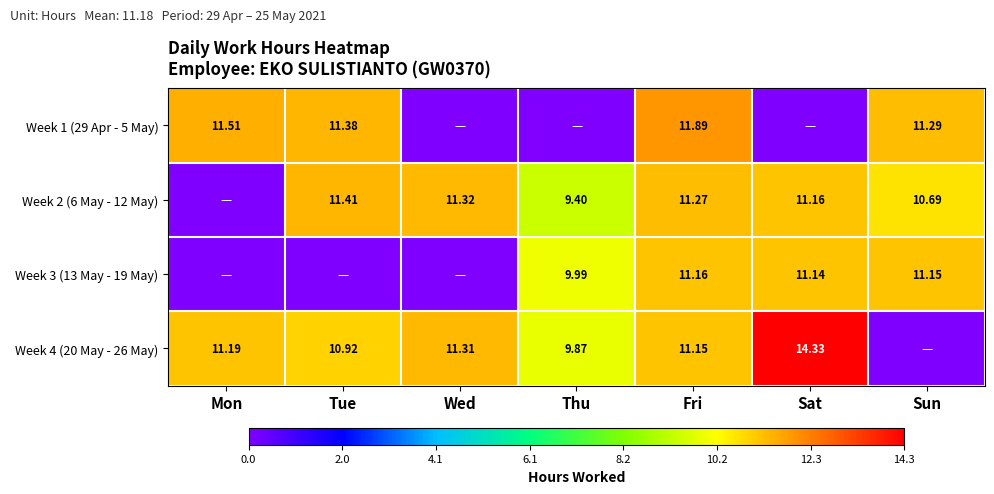

Is the value of Week 1 (29 Apr - 5 May) at Fri greater than the value of Week 4 (20 May - 26 May) at Thu?

Yes